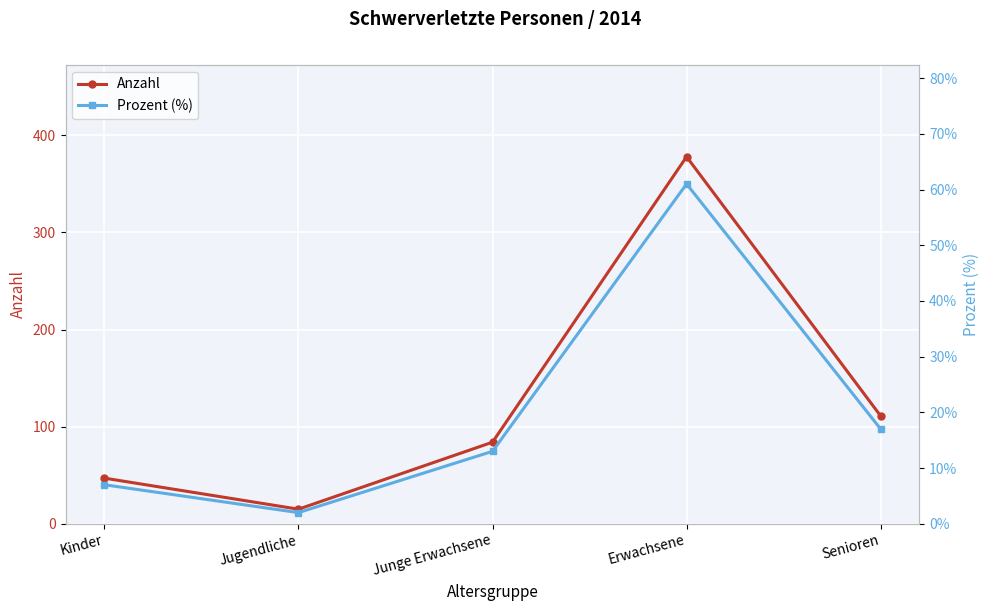

The Anzahl series shows 55 at Junge Erwachsene. True or false?

False